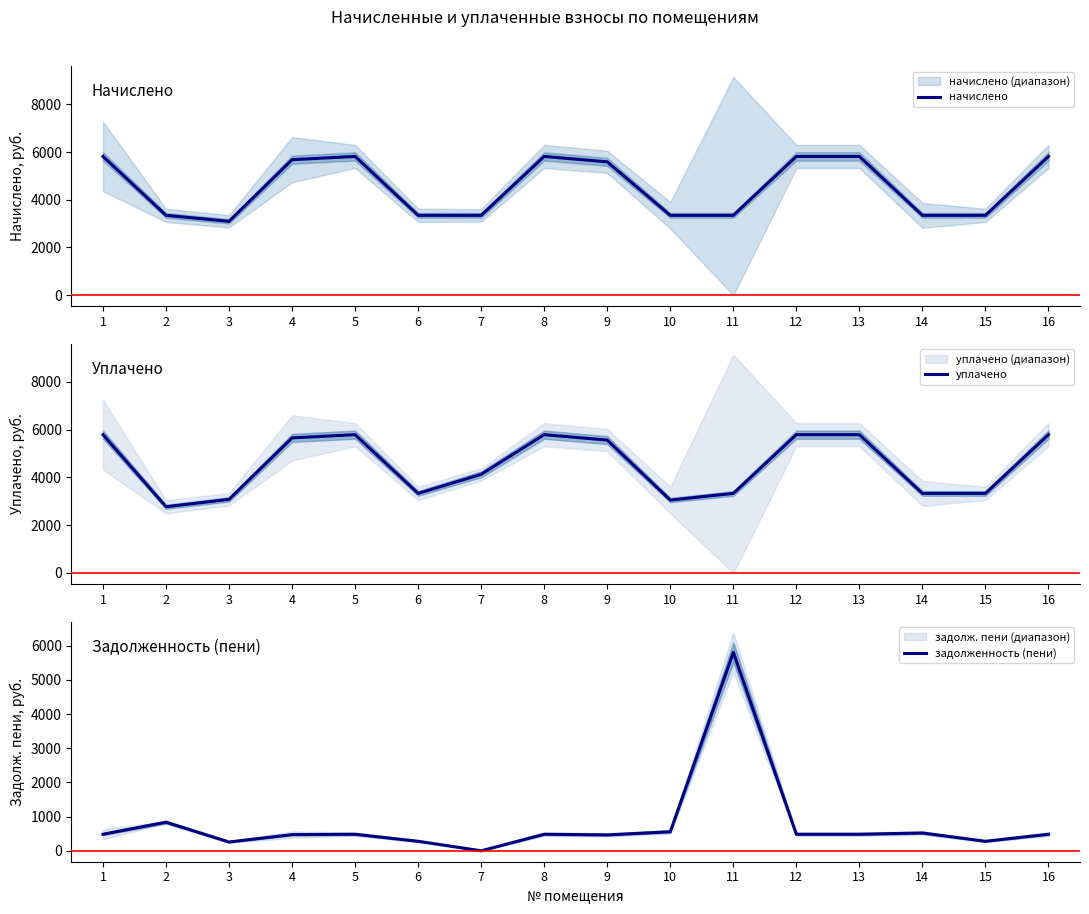

What is the value of the начислено point at the 7th from the left?

3348.1